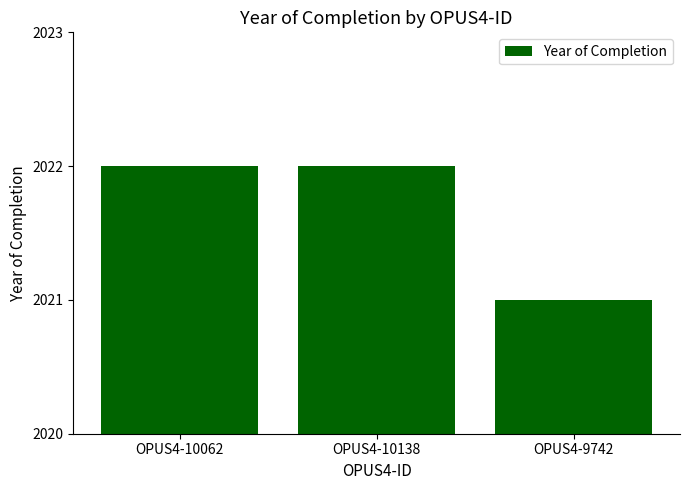

What value does the data have at OPUS4-10138?

2022